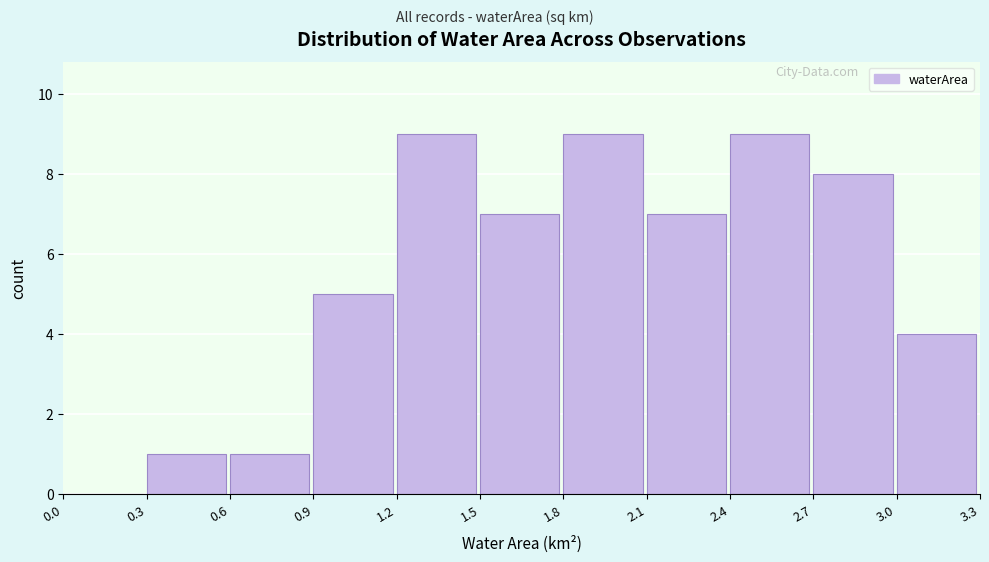

Reading left to right, transcribe this chart: for each bar, give the range it covers on the x-axis and its height. The values are not printed on the chart, so give them approximately, as read against the axis.

0.0 to 0.3: 0
0.3 to 0.6: 1
0.6 to 0.9: 1
0.9 to 1.2: 5
1.2 to 1.5: 9
1.5 to 1.8: 7
1.8 to 2.1: 9
2.1 to 2.4: 7
2.4 to 2.7: 9
2.7 to 3.0: 8
3.0 to 3.3: 4